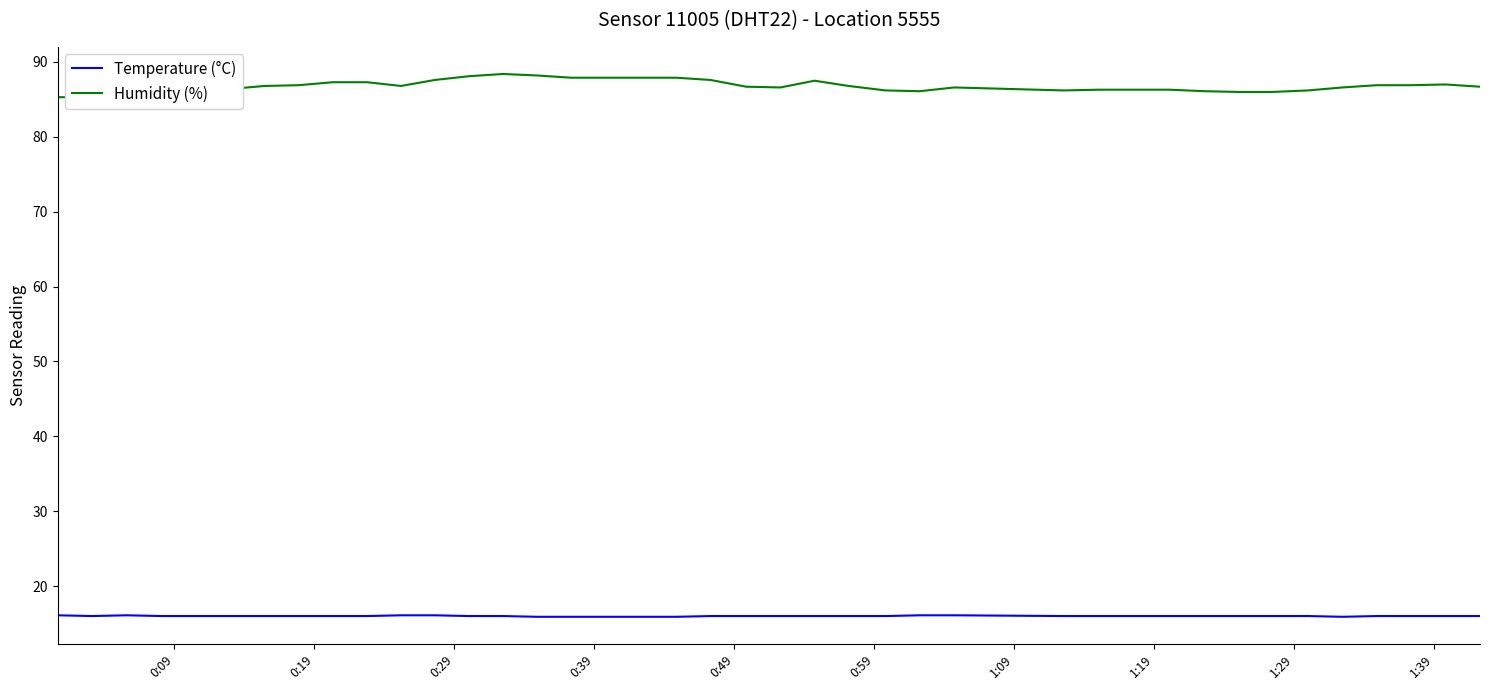

In Humidity (%), how many points are higher than both neighbors (excluding endpoints)?

4